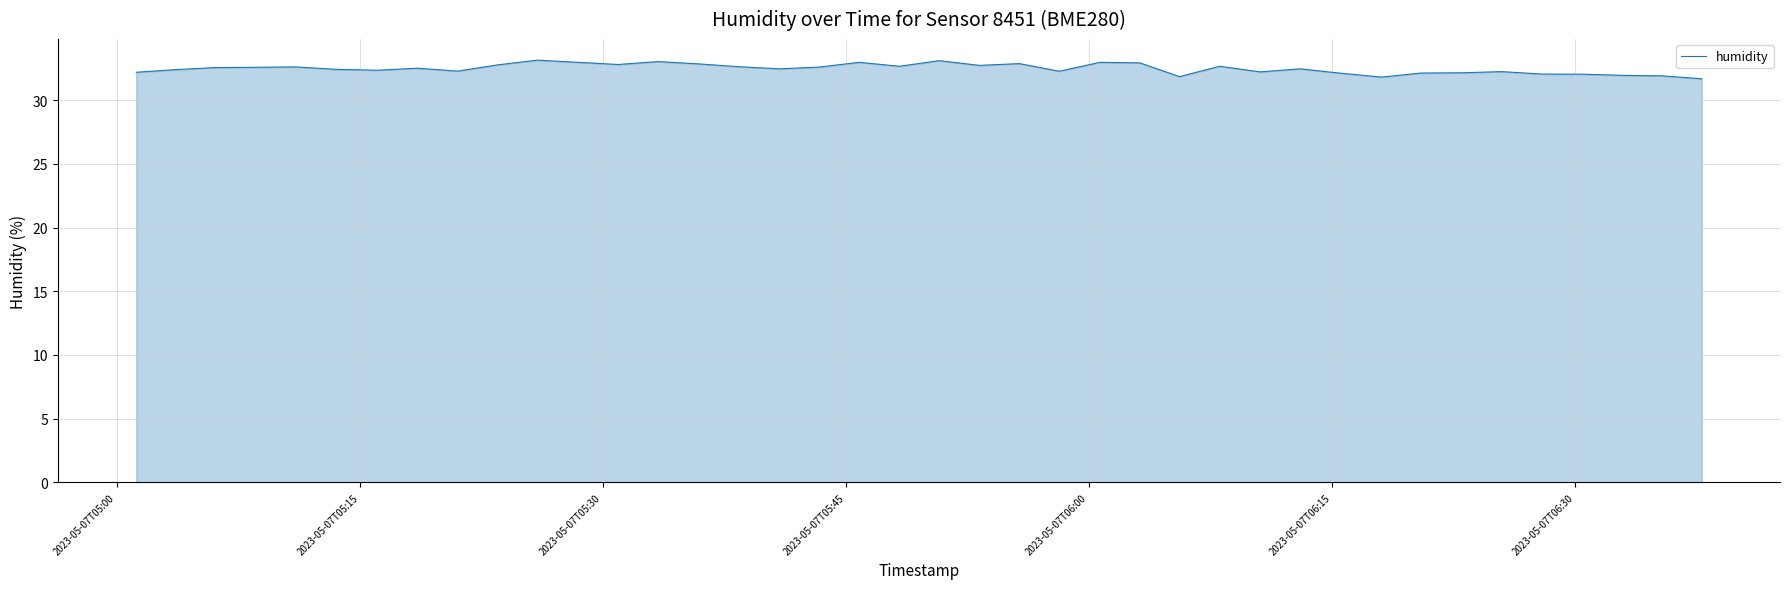

What is the maximum value shown in the chart?

33.1